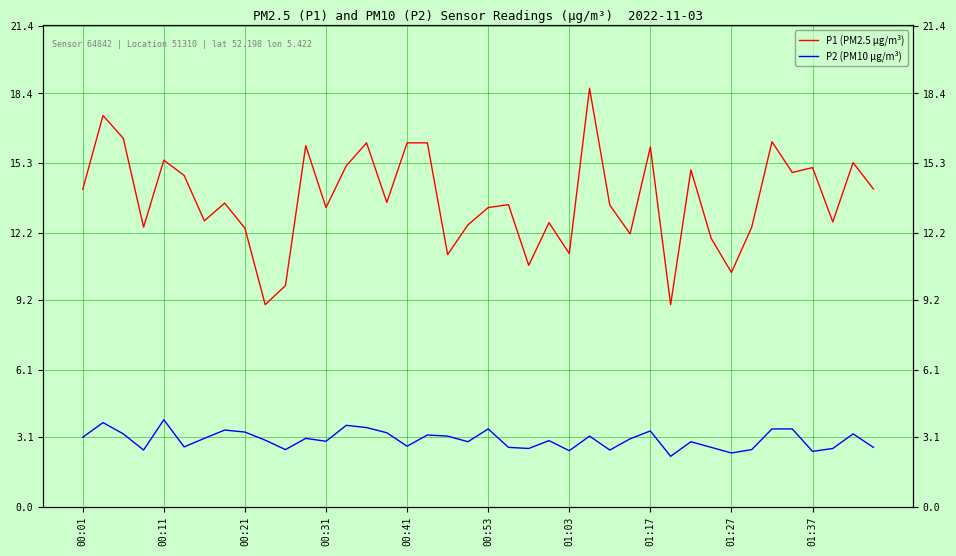

True or false: P2 (PM10 μg/m³) has more than 0 points higher than both neighbors.

True